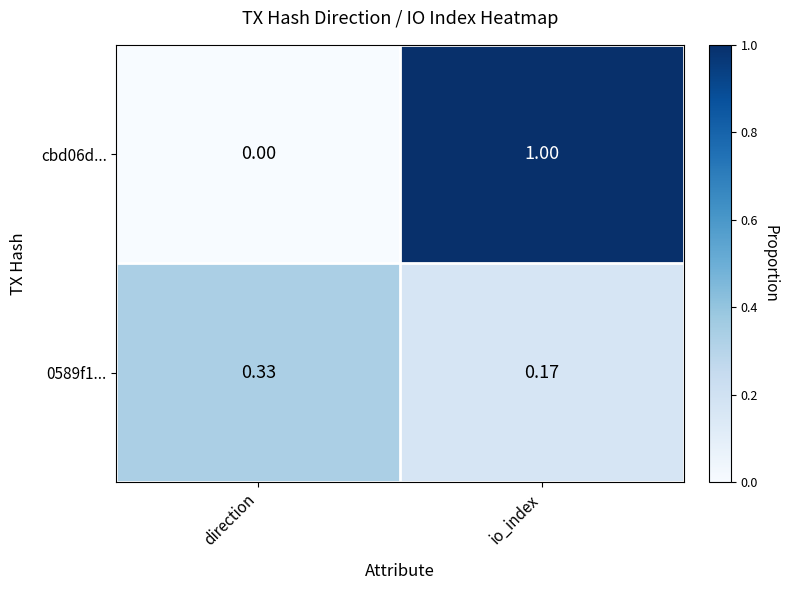

List the labels in order of 0589f1... value, largest first.

direction, io_index